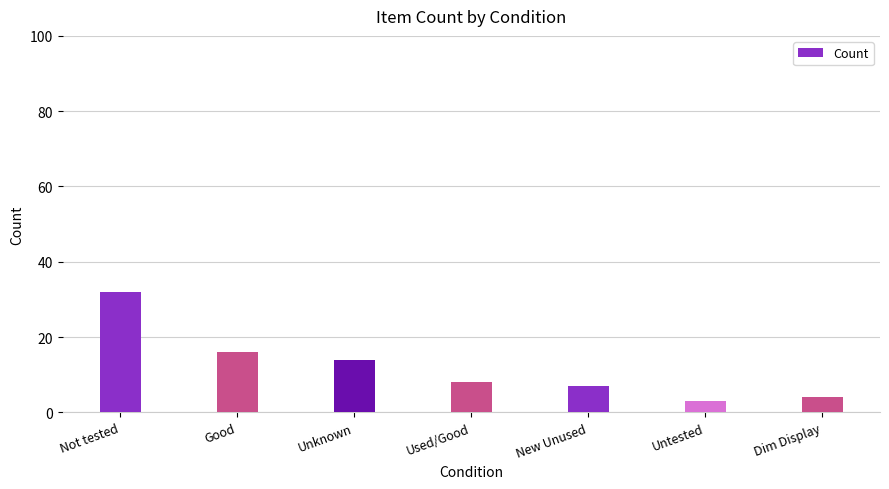

Is it true that the value at Not tested is 32?

True